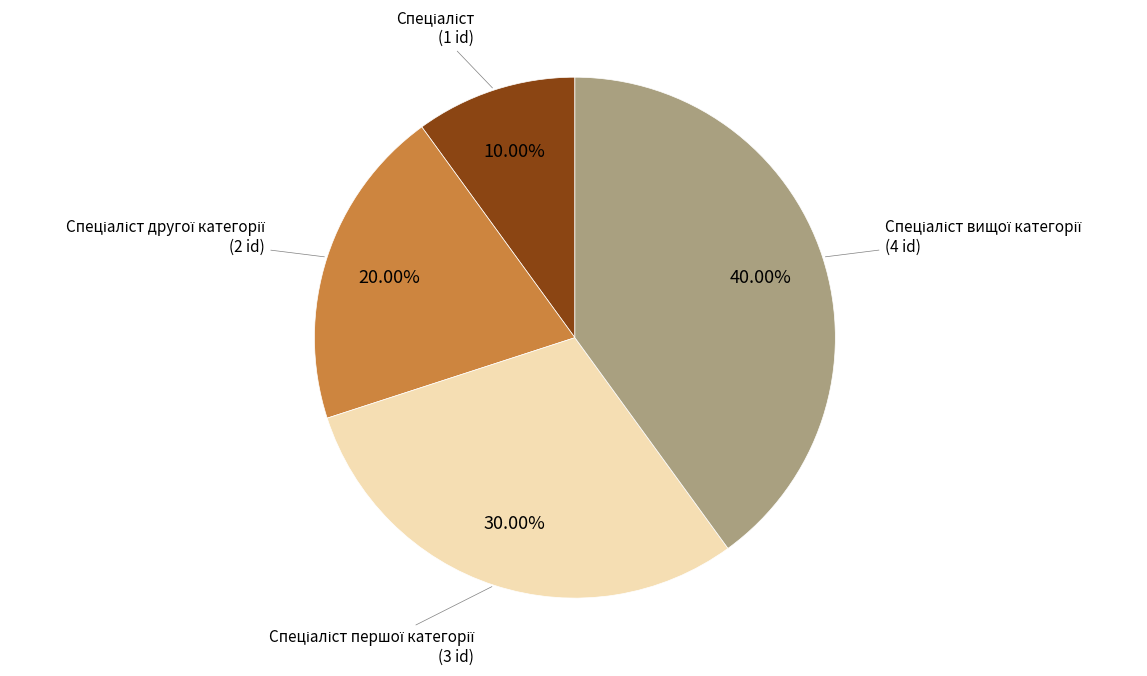

Does any single category account for the majority?

No